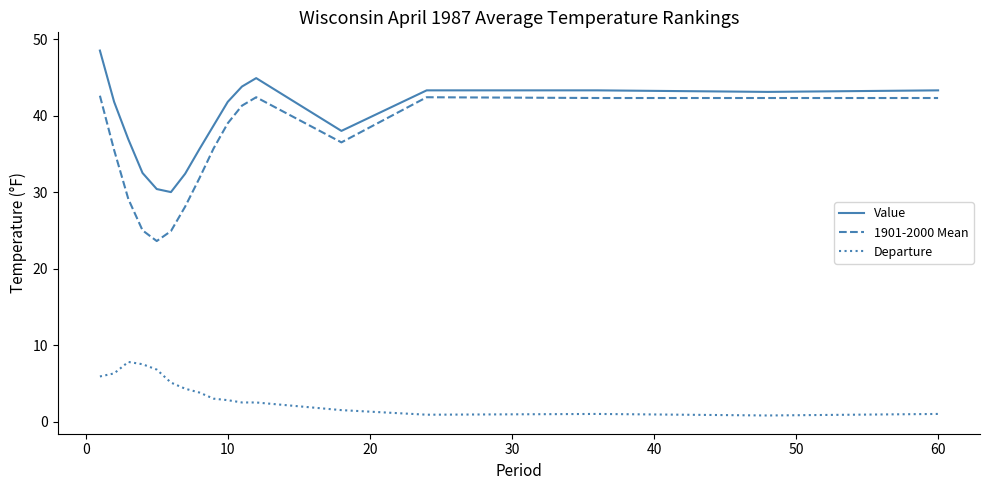

True or false: Departure and 1901-2000 Mean cross at least once.

False